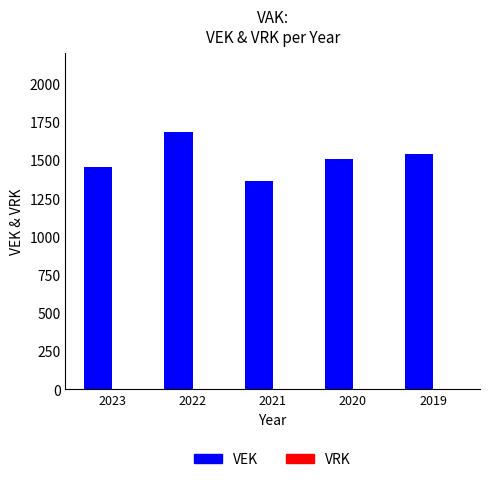

What is the ratio of the value at 2019 to the value at 2021?

1.1